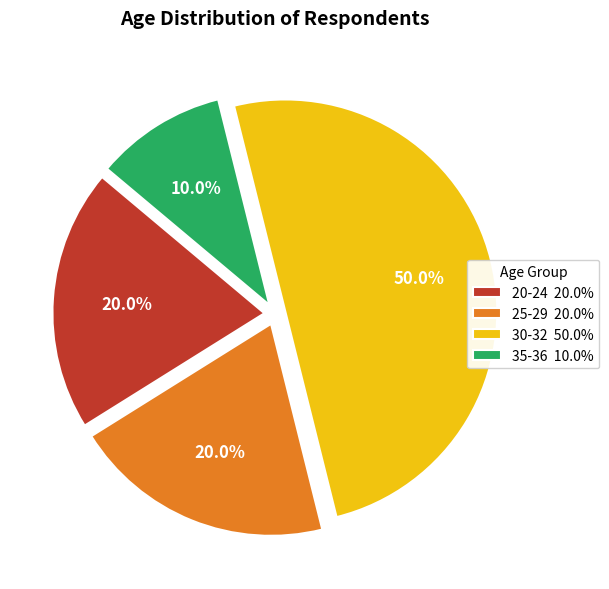

Does 25-29 20.0% represent more than half of the total?

No